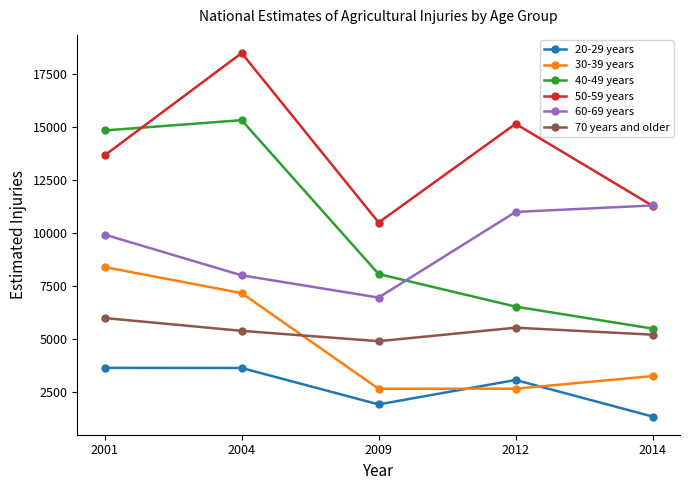

The 50-59 years series shows 8722 at 2001. True or false?

False